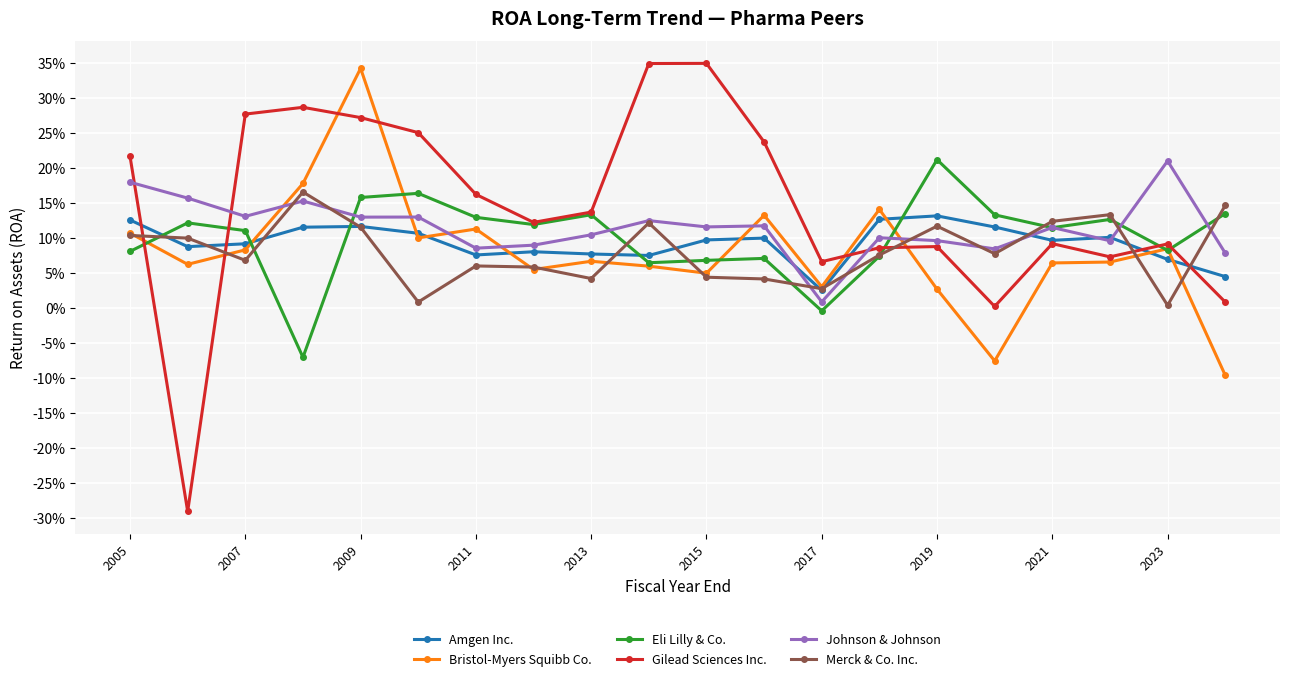

Reading left to right, list all the values displayed in this chart.

Amgen Inc.: 0.1	0.1	0.1	0.1	0.1	0.1	0.1	0.1	0.1	0.1	0.1	0.1	0.0	0.1	0.1	0.1	0.1	0.1	0.1	0.0
Bristol-Myers Squibb Co.: 0.1	0.1	0.1	0.2	0.3	0.1	0.1	0.1	0.1	0.1	0.0	0.1	0.0	0.1	0.0	-0.1	0.1	0.1	0.1	-0.1
Eli Lilly & Co.: 0.1	0.1	0.1	-0.1	0.2	0.2	0.1	0.1	0.1	0.1	0.1	0.1	-0.0	0.1	0.2	0.1	0.1	0.1	0.1	0.1
Gilead Sciences Inc.: 0.2	-0.3	0.3	0.3	0.3	0.3	0.2	0.1	0.1	0.3	0.3	0.2	0.1	0.1	0.1	0.0	0.1	0.1	0.1	0.0
Johnson & Johnson: 0.2	0.2	0.1	0.2	0.1	0.1	0.1	0.1	0.1	0.1	0.1	0.1	0.0	0.1	0.1	0.1	0.1	0.1	0.2	0.1
Merck & Co. Inc.: 0.1	0.1	0.1	0.2	0.1	0.0	0.1	0.1	0.0	0.1	0.0	0.0	0.0	0.1	0.1	0.1	0.1	0.1	0.0	0.1